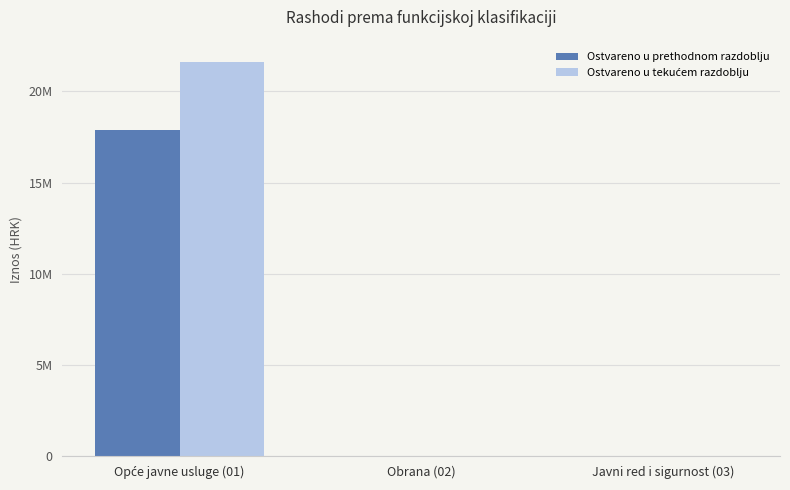

What is the difference between the highest and lowest values at Opće javne usluge (01)?

3719700.4